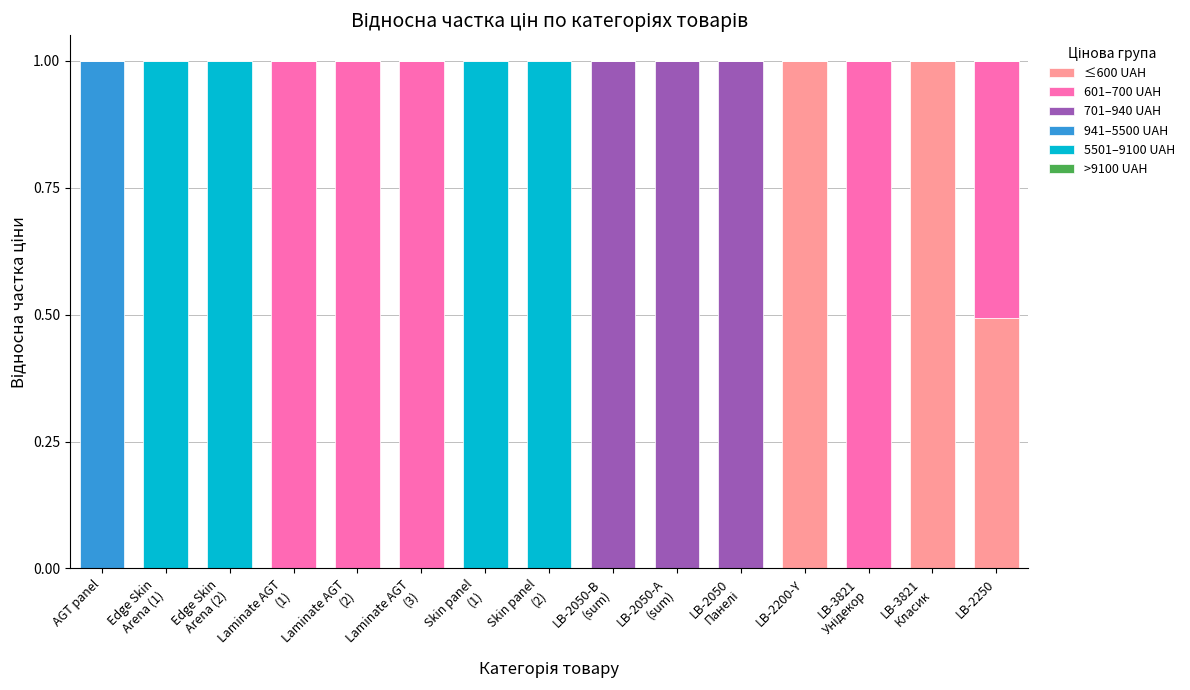

How many distinct data groups are displayed?

5